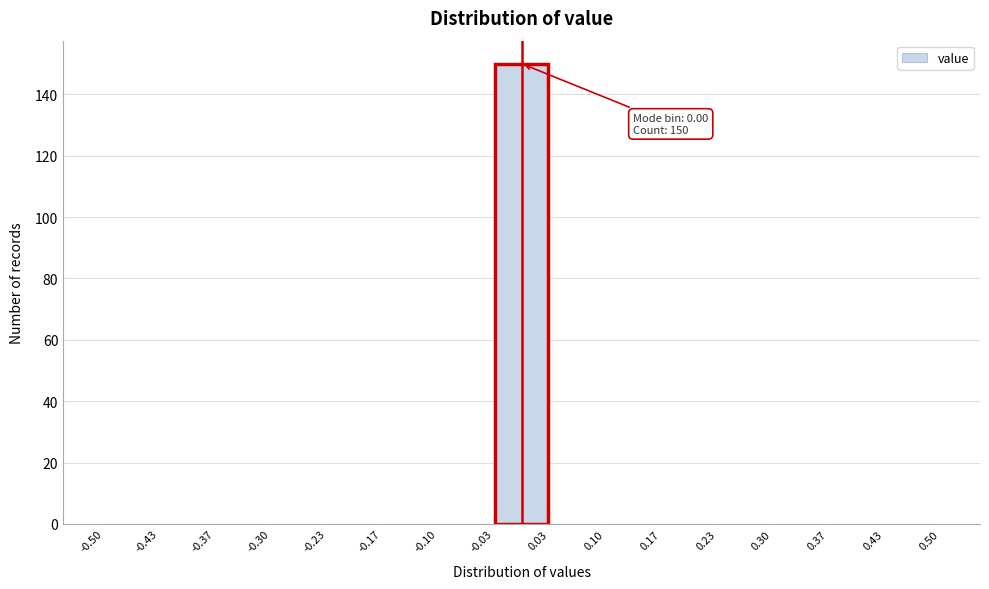

Over which range of the x-axis is the bar tallest?

-0.03 to 0.03